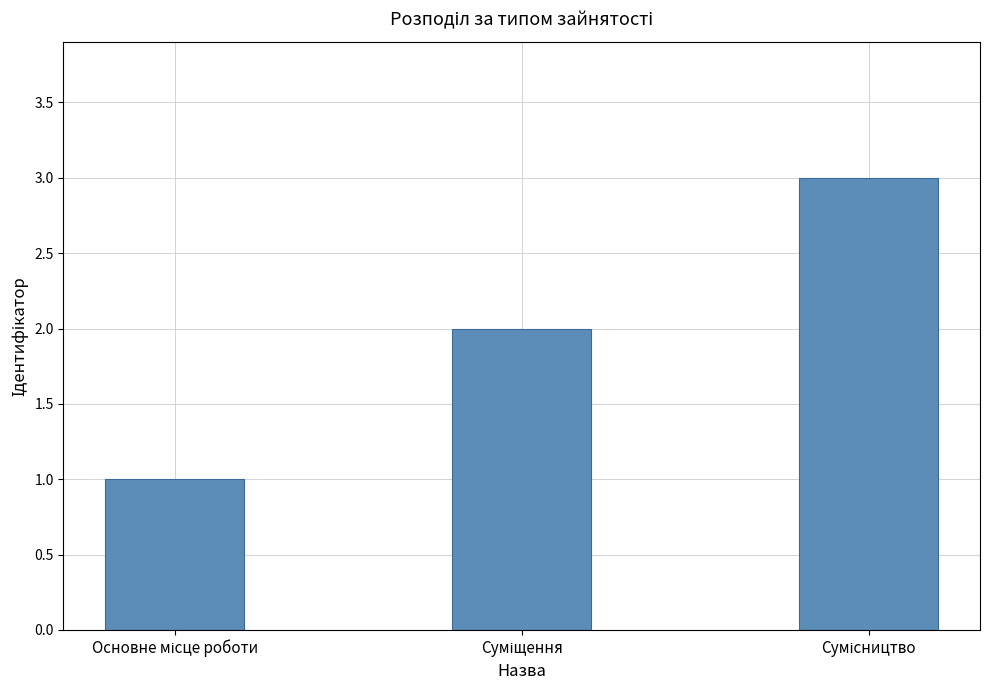

What is the difference between the second highest and minimum values?

1